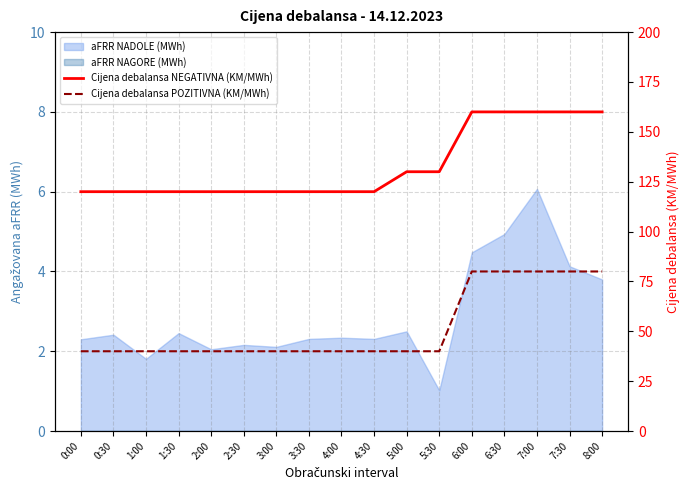

How many data points does each series have?

17